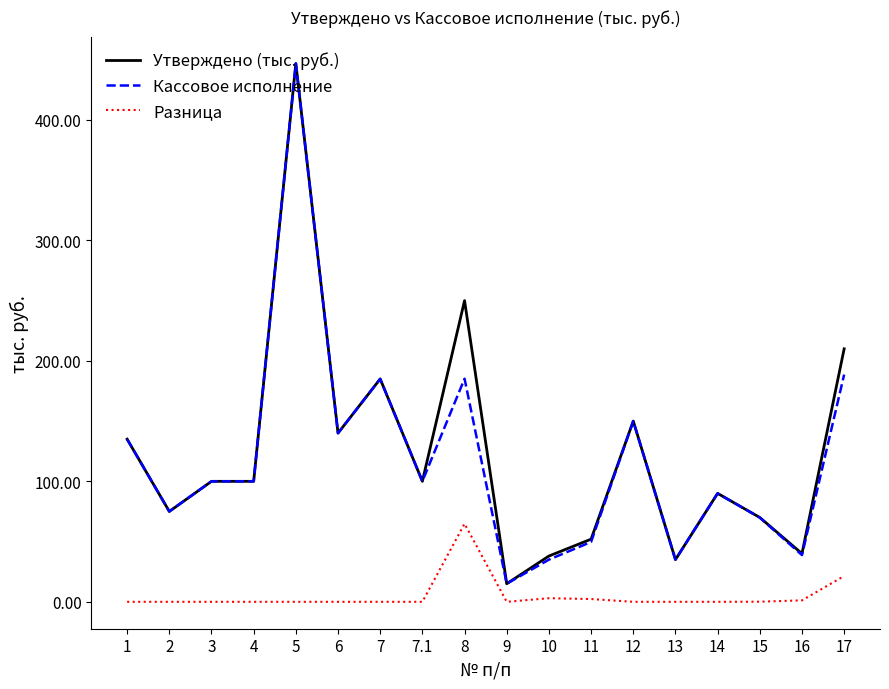

True or false: Разница and Кассовое исполнение intersect in this chart.

False